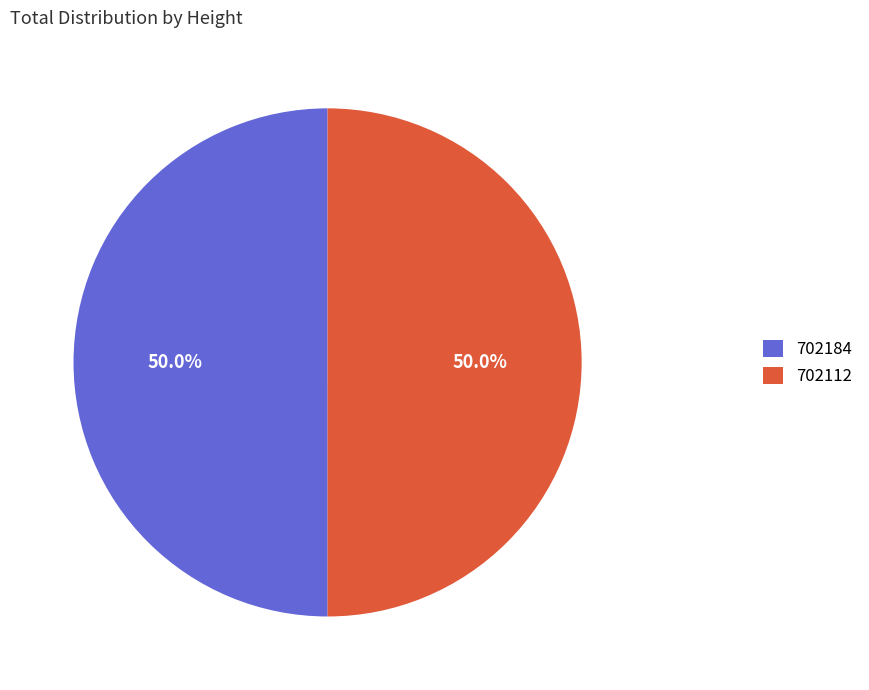

What is the ratio of the value at 702112 to the value at 702184?

1.0